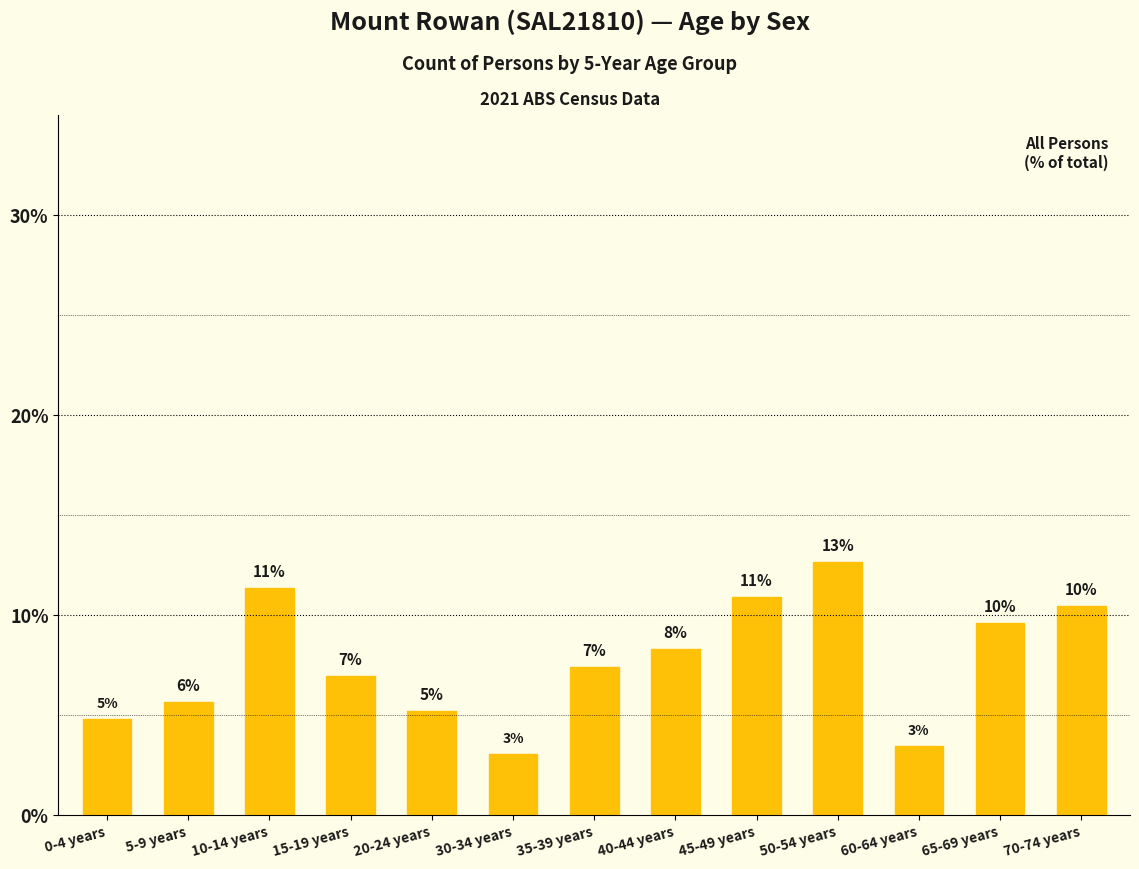

What is the value of the 8th bar from the left?

8.3